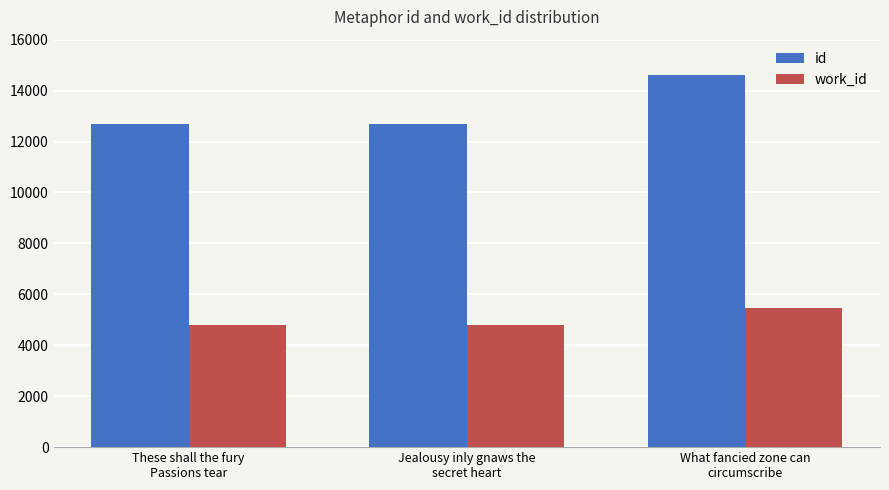

Which series has the largest range (max minus min)?

id